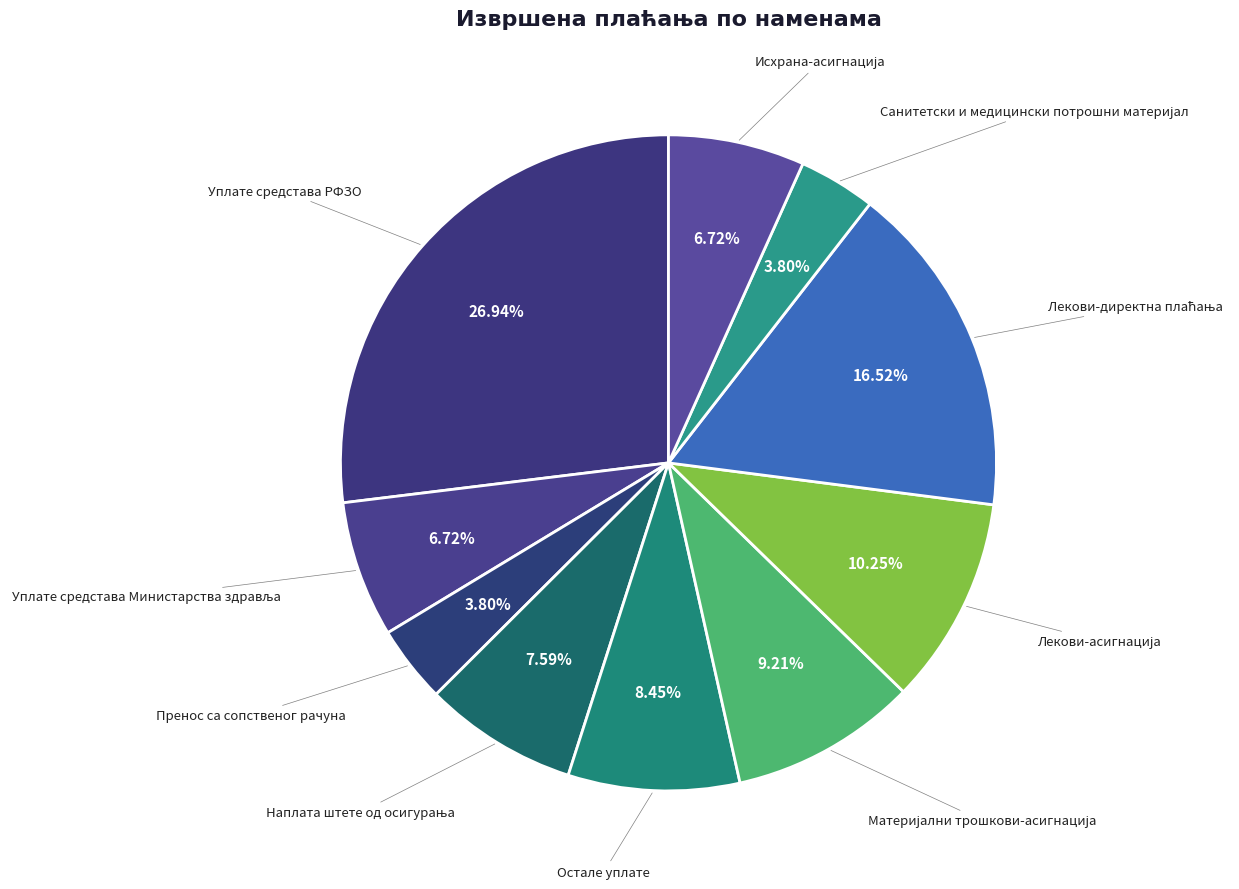

How many segments does this pie chart have?

10